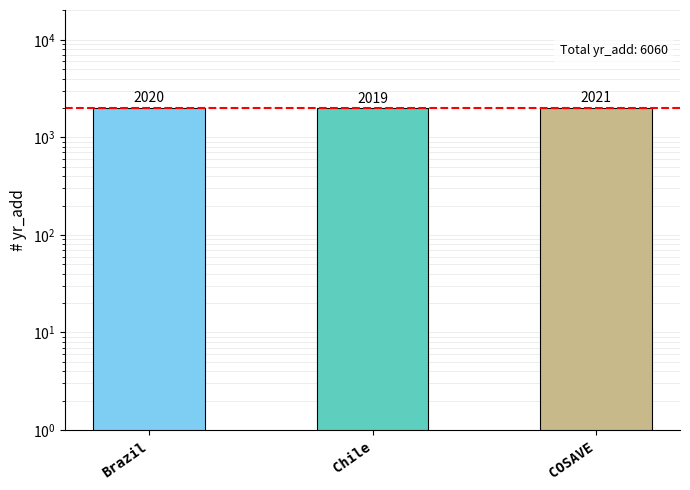

How many bars are there in total?

3